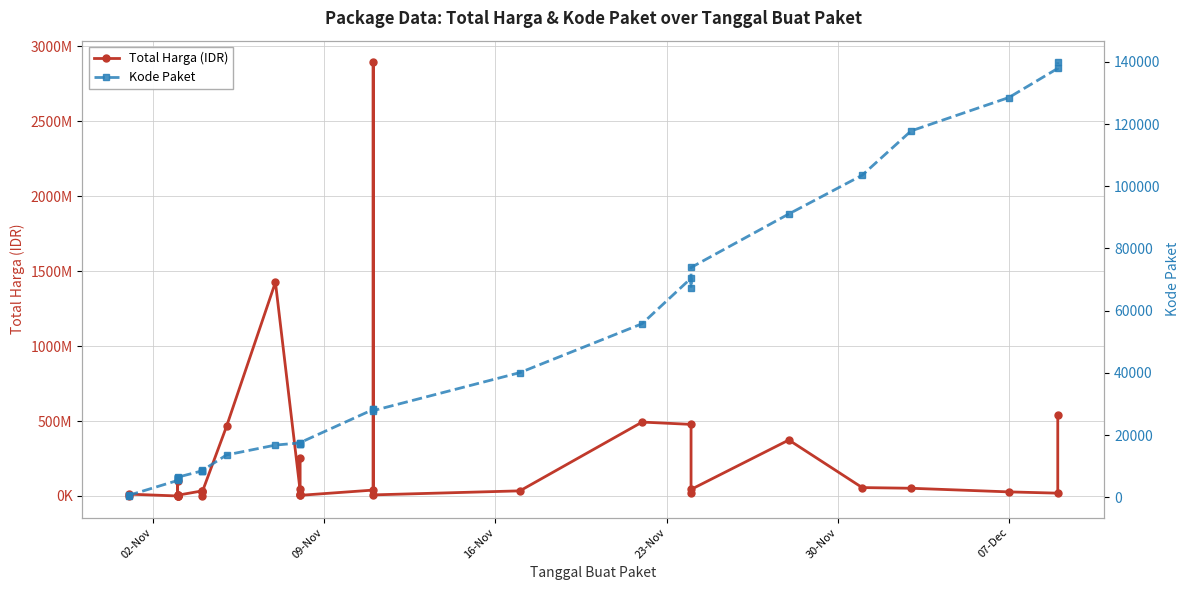

True or false: Total Harga (IDR) has a value of 75879386 at 31.

False